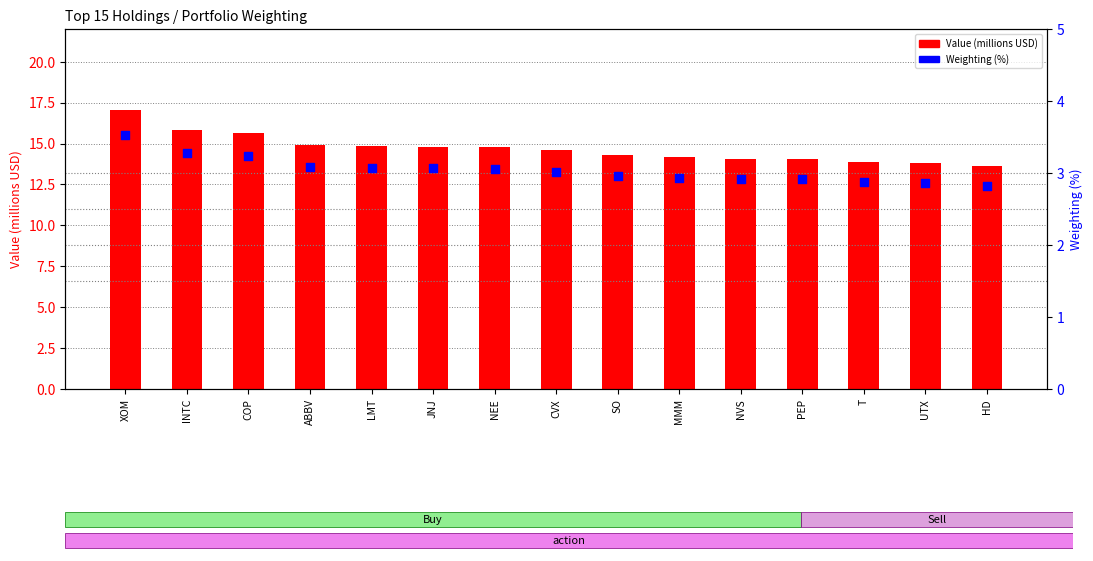

What are all the series names shown in the legend?

Value (millions USD), Weighting (%)